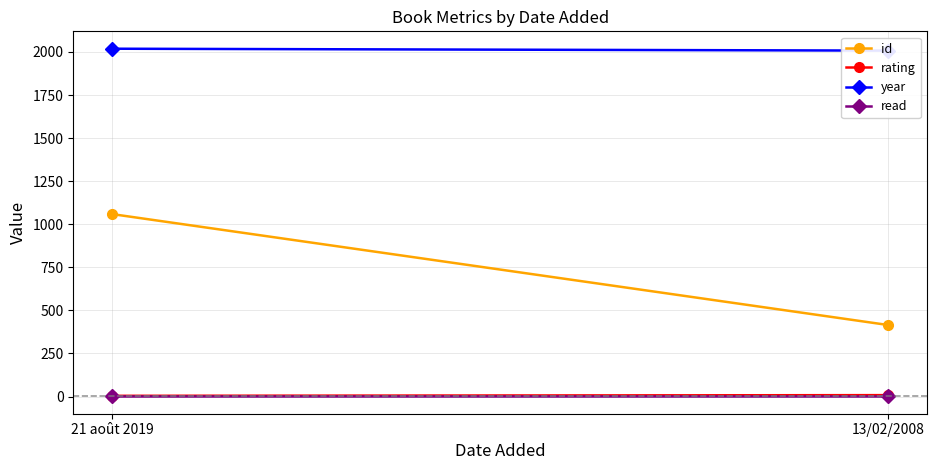

Which series has the largest range (max minus min)?

id